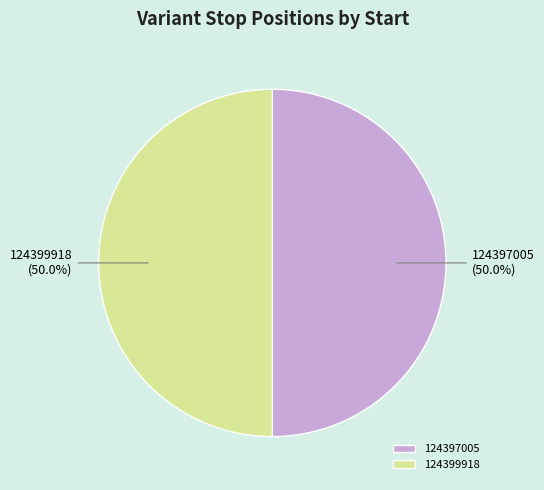

Is the sum of 124399918 (50.0%) and 124397005 (50.0%) greater than half?

Yes